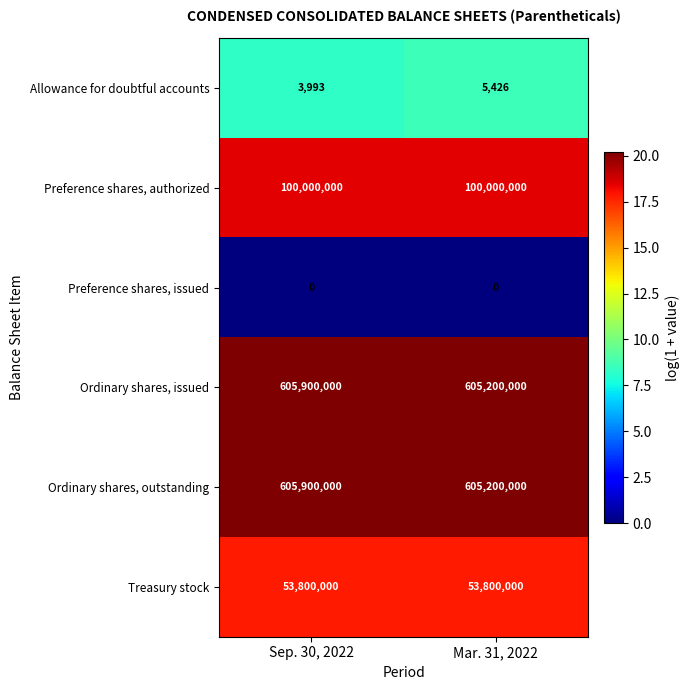

Reading right to left, transcribe all the data shown in this chart.

Allowance for doubtful accounts: Mar. 31, 2022=5426	Sep. 30, 2022=3993
Preference shares, authorized: Mar. 31, 2022=100000000	Sep. 30, 2022=100000000
Preference shares, issued: Mar. 31, 2022=0	Sep. 30, 2022=0
Ordinary shares, issued: Mar. 31, 2022=605200000	Sep. 30, 2022=605900000
Ordinary shares, outstanding: Mar. 31, 2022=605200000	Sep. 30, 2022=605900000
Treasury stock: Mar. 31, 2022=53800000	Sep. 30, 2022=53800000